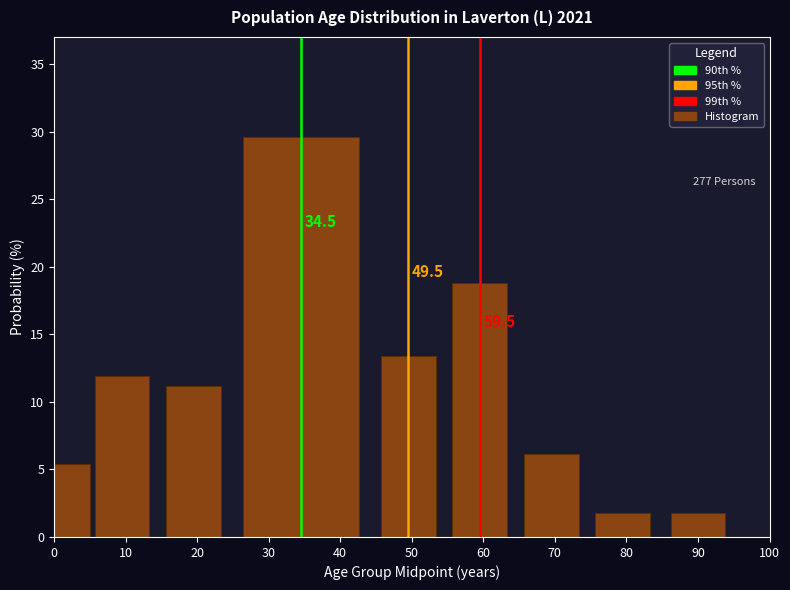

Reading left to right, list all the values displayed in this chart.

0=5.4	10=11.9	20=11.2	30=29.6	50=13.4	60=18.8	70=6.1	80=1.8	90=1.8